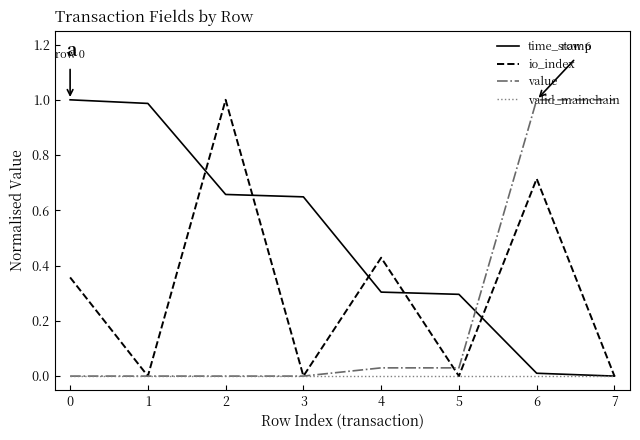

Between 1 and 4, which series saw the biggest shift?

time_stamp